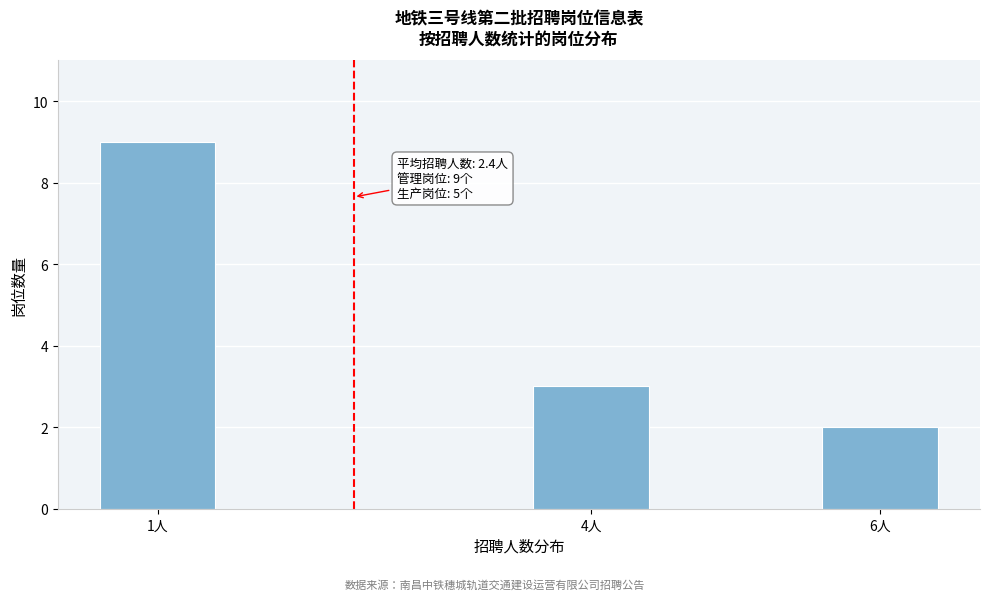

Reading left to right, extract all data points from this chart.

9	3	2